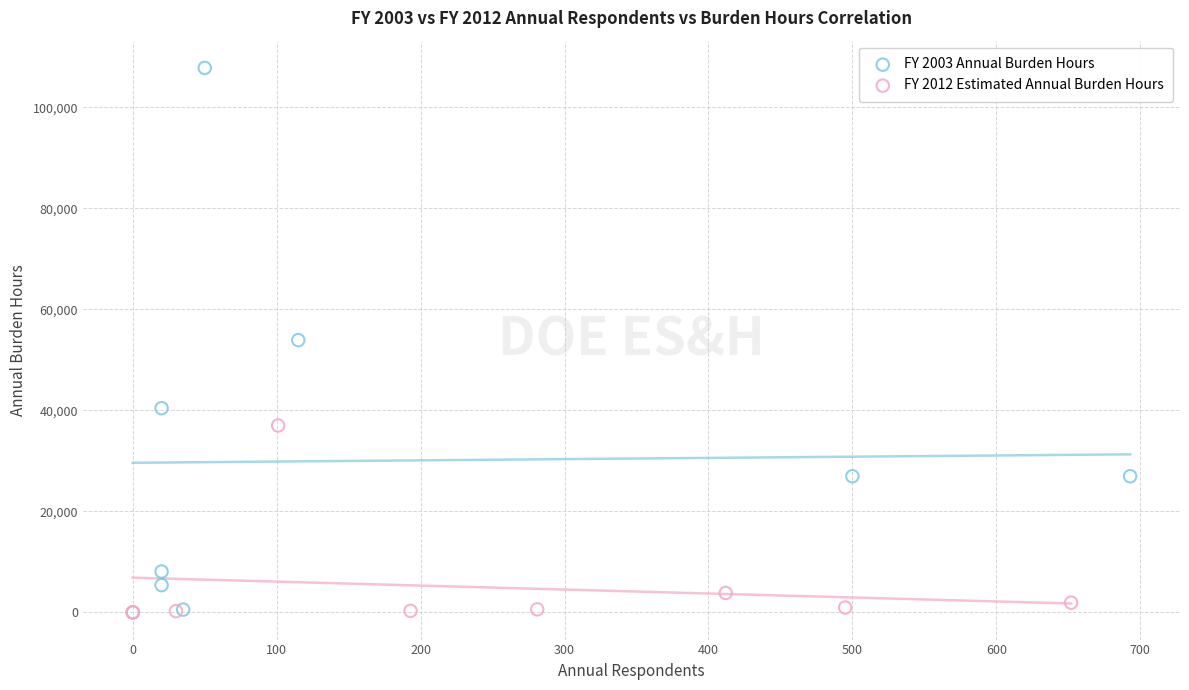

Which series contains the highest Y value?

FY 2003 Annual Burden Hours